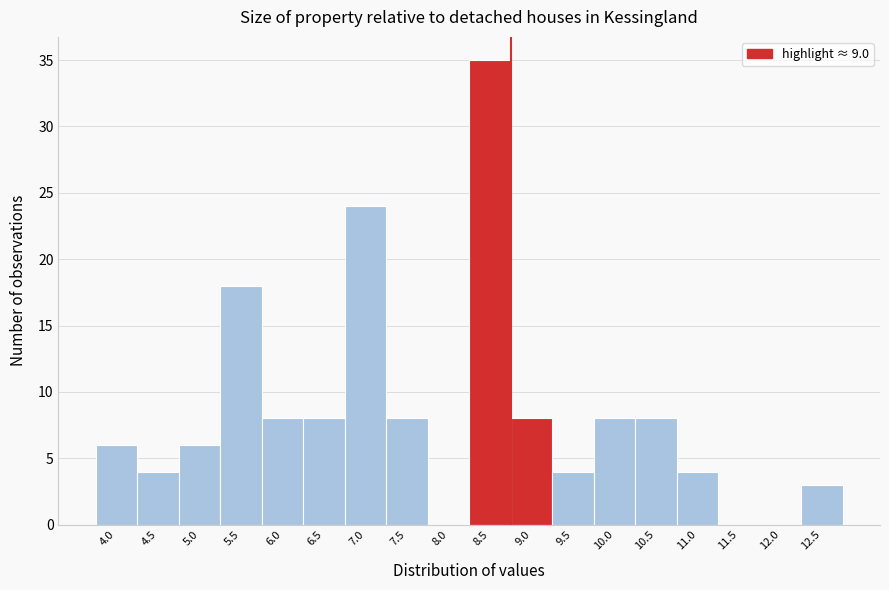

Reading left to right, what are all the values shown in this chart?

4.0=6	4.5=4	5.0=6	5.5=18	6.0=8	6.5=8	7.0=24	7.5=8	8.0=0	8.5=35	9.0=8	9.5=4	10.0=8	10.5=8	11.0=4	11.5=0	12.0=0	12.5=3